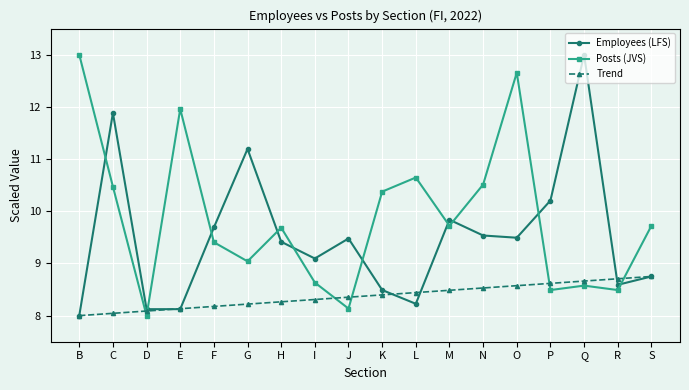

Rank the series at F from highest to lowest value.

Employees (LFS), Posts (JVS), Trend